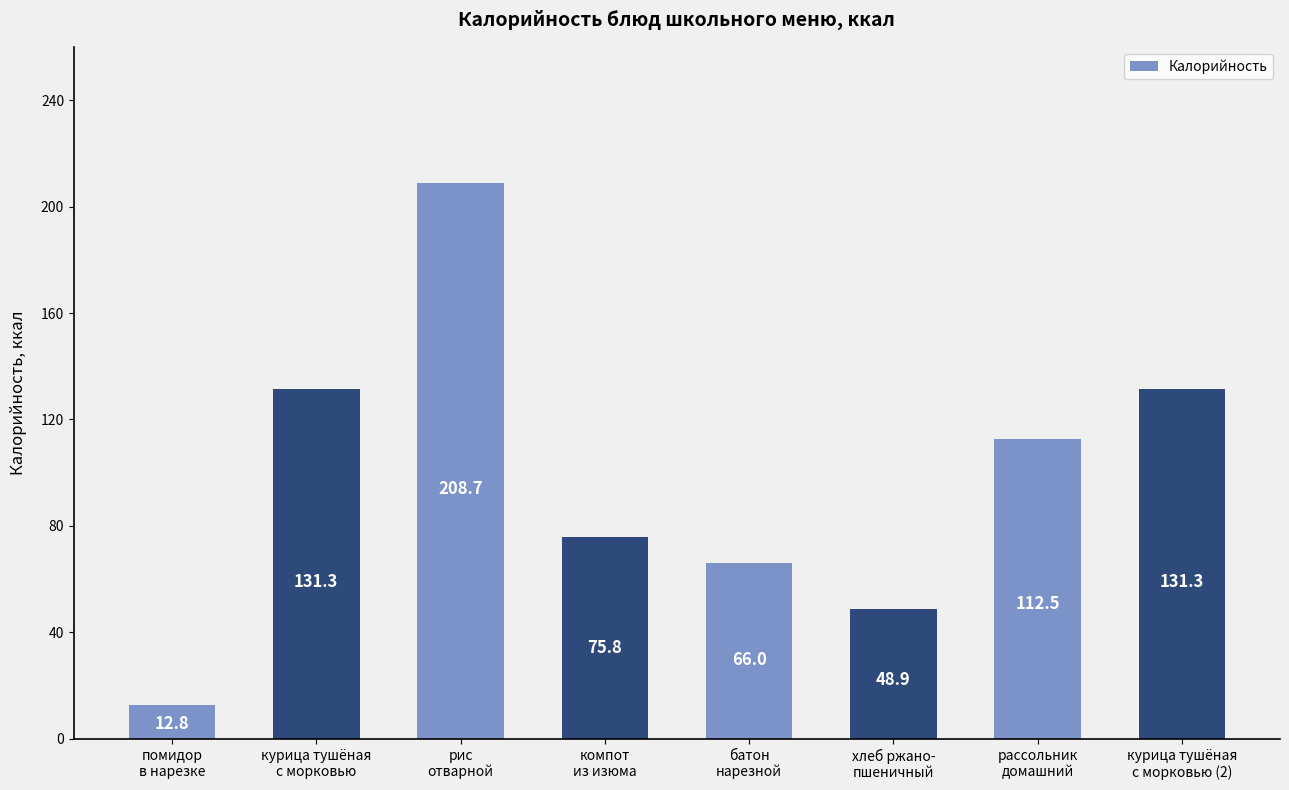

Is it true that the value at хлеб ржано-
пшеничный is 48.9?

True